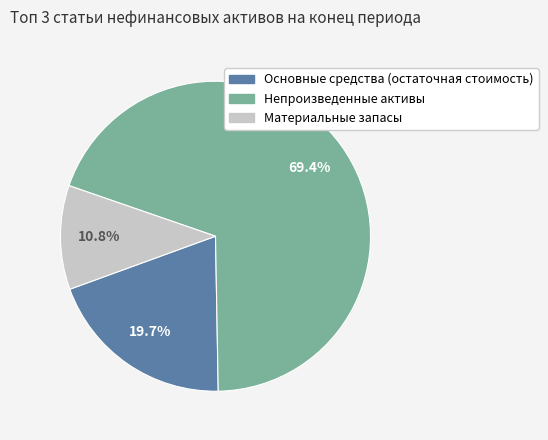

To the nearest percent, what is the difference between the Основные средства (остаточная стоимость) and Материальные запасы slice percentages?

9%